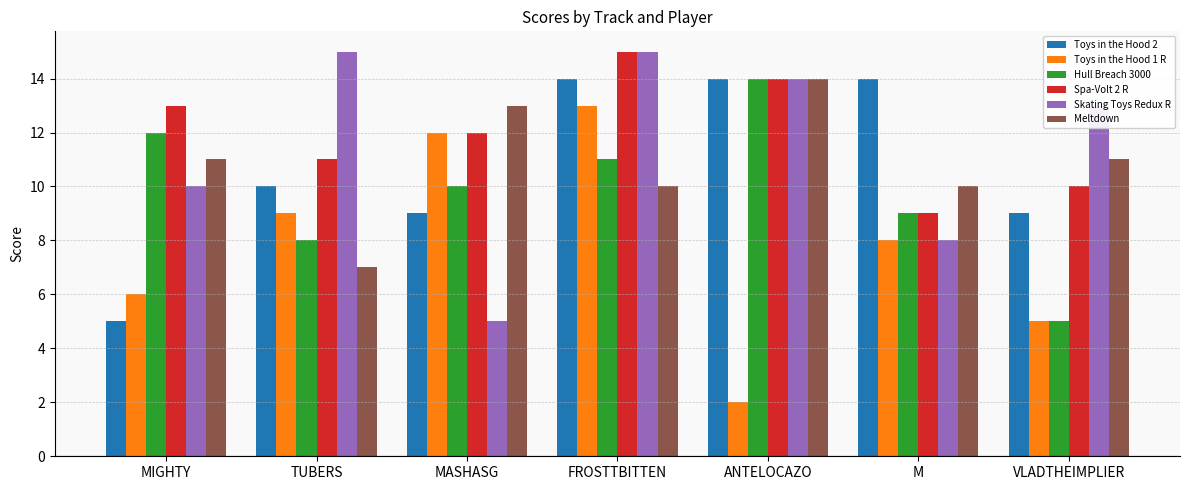

Reading left to right, list all the values displayed in this chart.

Toys in the Hood 2: 5	10	9	14	14	14	9
Toys in the Hood 1 R: 6	9	12	13	2	8	5
Hull Breach 3000: 12	8	10	11	14	9	5
Spa-Volt 2 R: 13	11	12	15	14	9	10
Skating Toys Redux R: 10	15	5	15	14	8	13
Meltdown: 11	7	13	10	14	10	11